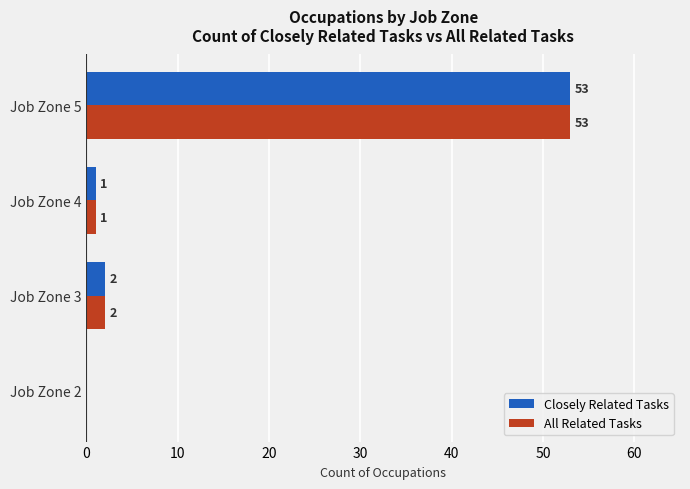

The Closely Related Tasks series shows 53 at Job Zone 5. True or false?

True